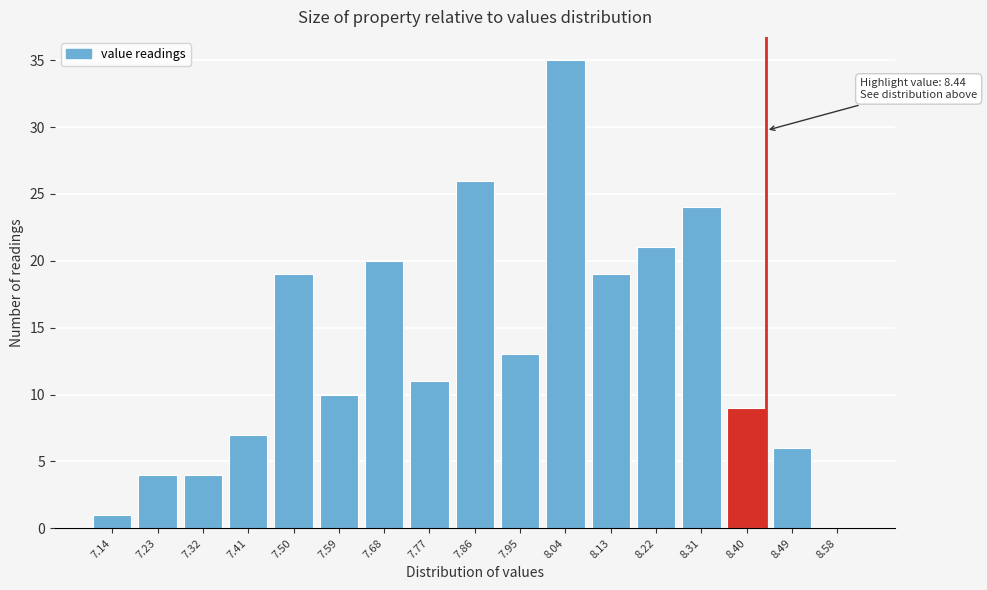

Reading left to right, list all the values displayed in this chart.

7.14=1	7.23=4	7.32=4	7.41=7	7.50=19	7.59=10	7.68=20	7.77=11	7.86=26	7.95=13	8.04=35	8.13=19	8.22=21	8.31=24	8.40=9	8.49=6	8.58=0